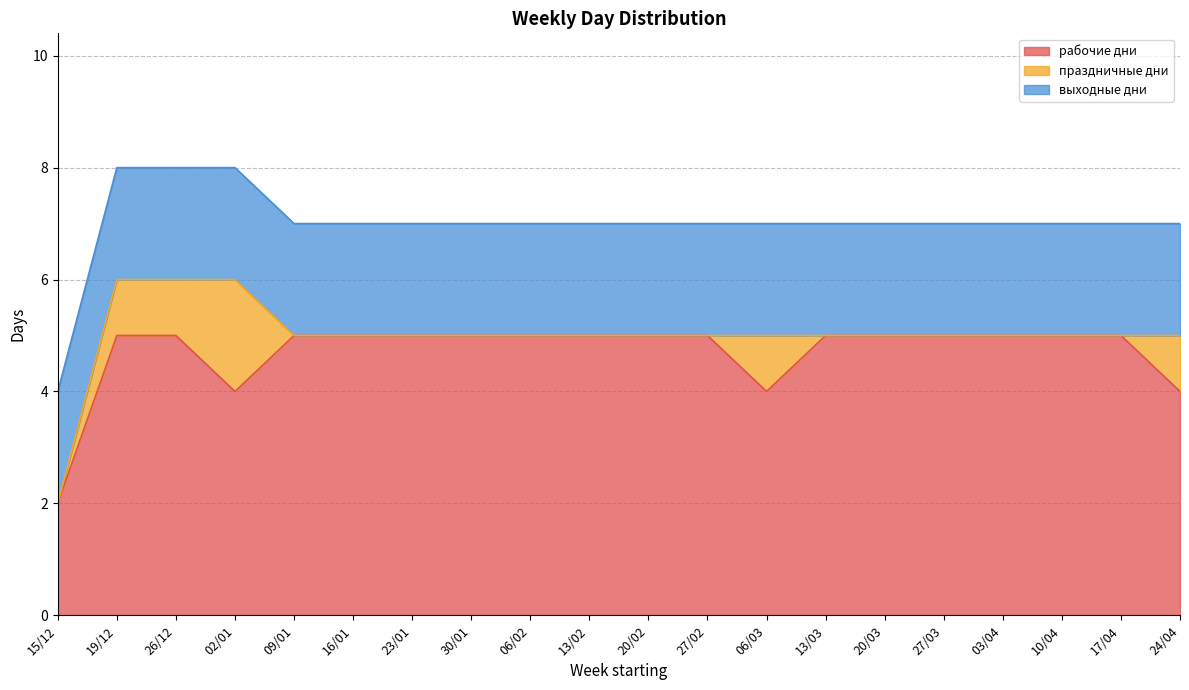

Rank the series at 06/02 from lowest to highest value.

праздничные дни, выходные дни, рабочие дни